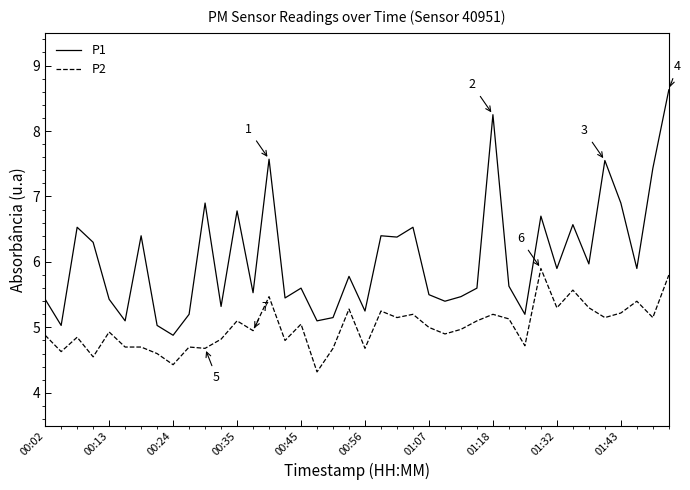

What is the maximum value for P1?

8.6